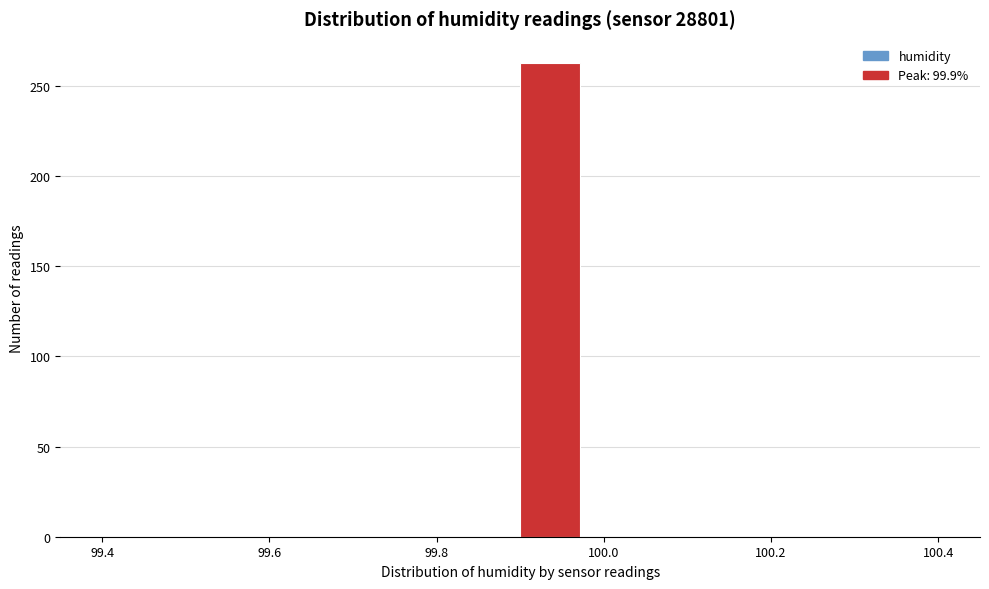

Around what value on the x-axis is the tallest bar? Give the approximate position of its centre, as read against the axis.

99.94